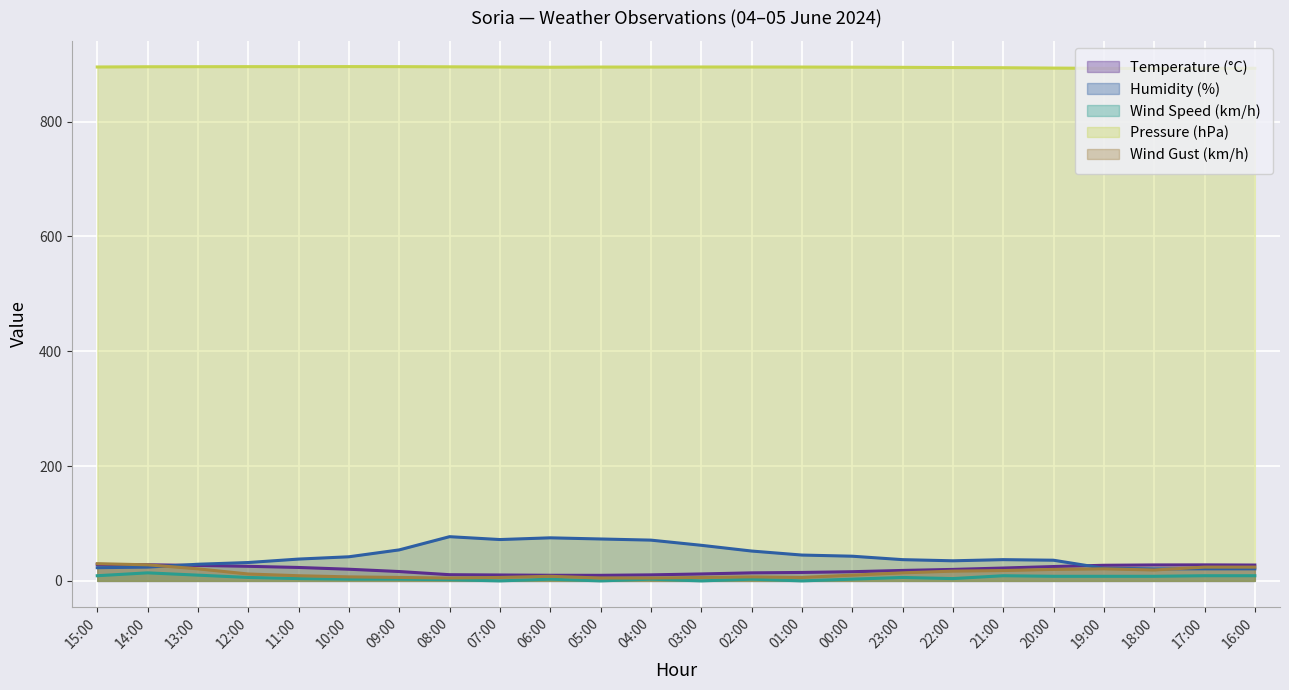

Reading left to right, what are all the values shown in this chart?

Temperature (°C): 28.6	28.1	26.9	25.4	23.4	20.3	16.3	10.8	10.3	9.8	9.7	10.5	12.1	14.0	14.7	16.0	18.2	20.0	22.4	25.0	27.2	27.8	27.9	27.6
Humidity (%): 23.0	24.0	29.0	32.0	38.0	42.0	54.0	77.0	72.0	75.0	73.0	71.0	62.0	52.0	45.0	43.0	37.0	35.0	37.0	36.0	22.0	21.0	21.0	21.0
Wind Speed (km/h): 9.0	14.0	10.0	6.0	4.0	3.0	3.0	2.0	0.0	3.0	0.0	3.0	0.0	3.0	0.0	3.0	6.0	4.0	9.0	8.0	8.0	8.0	9.0	9.0
Pressure (hPa): 895.0	895.4	895.5	895.6	895.6	895.7	895.6	895.3	895.0	894.6	894.9	894.9	895.0	895.0	894.9	894.7	894.4	894.0	893.7	893.1	892.6	892.5	892.6	892.8
Wind Gust (km/h): 30.0	28.0	21.0	12.0	9.0	7.0	6.0	5.0	6.0	8.0	5.0	5.0	6.0	7.0	6.0	10.0	14.0	17.0	18.0	20.0	21.0	19.0	24.0	24.0